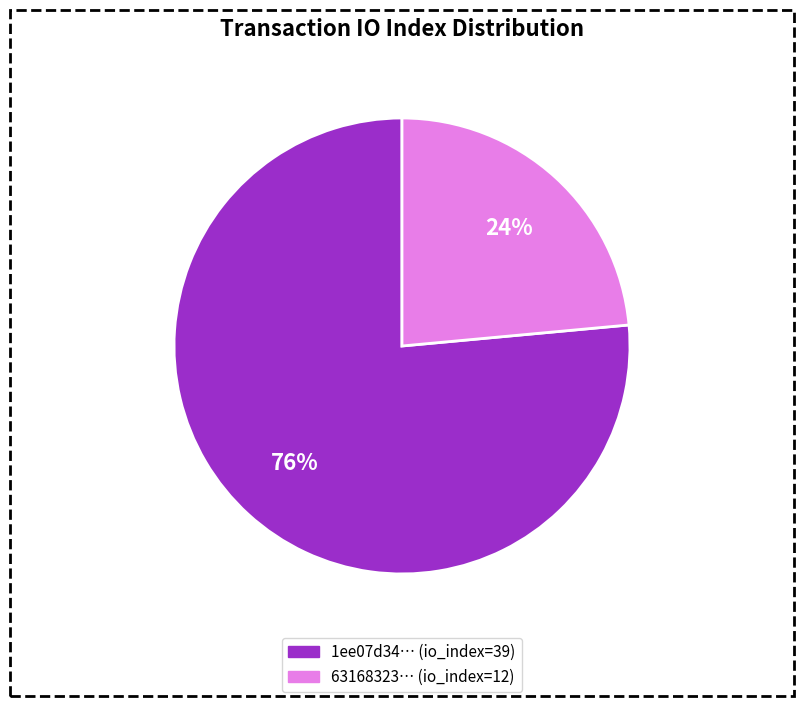

To the nearest percent, what is the average slice percentage?

50%